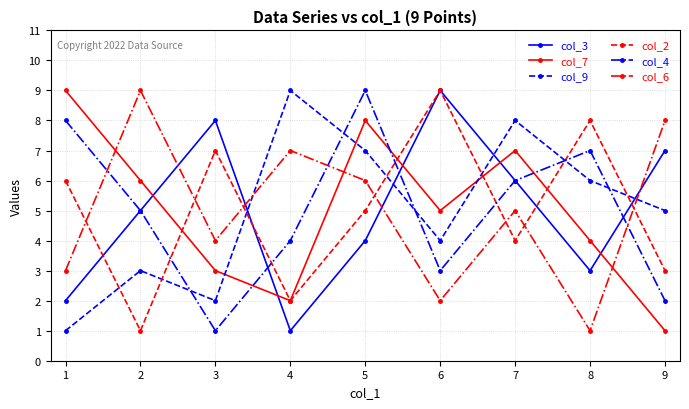

After their last crossing, which series has the higher values: col_2 or col_9?

col_9